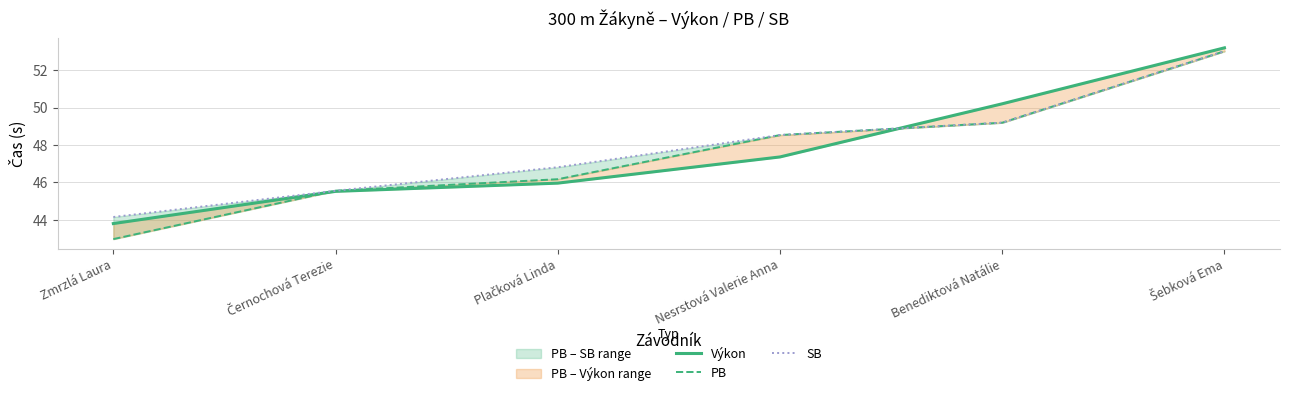

Reading left to right, list all the values displayed in this chart.

Výkon: 43.8	45.5	46.0	47.4	50.2	53.2
PB: 43.0	45.5	46.2	48.5	49.2	53.0
SB: 44.1	45.5	46.8	48.5	49.2	53.0